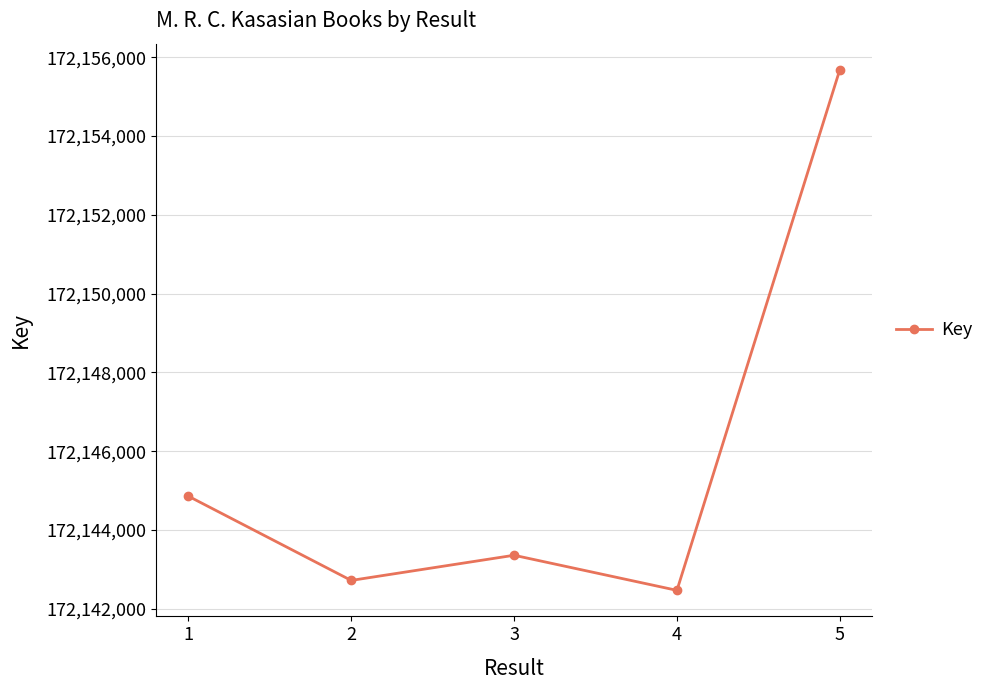

What is the difference between the values at 3 and 2?

639